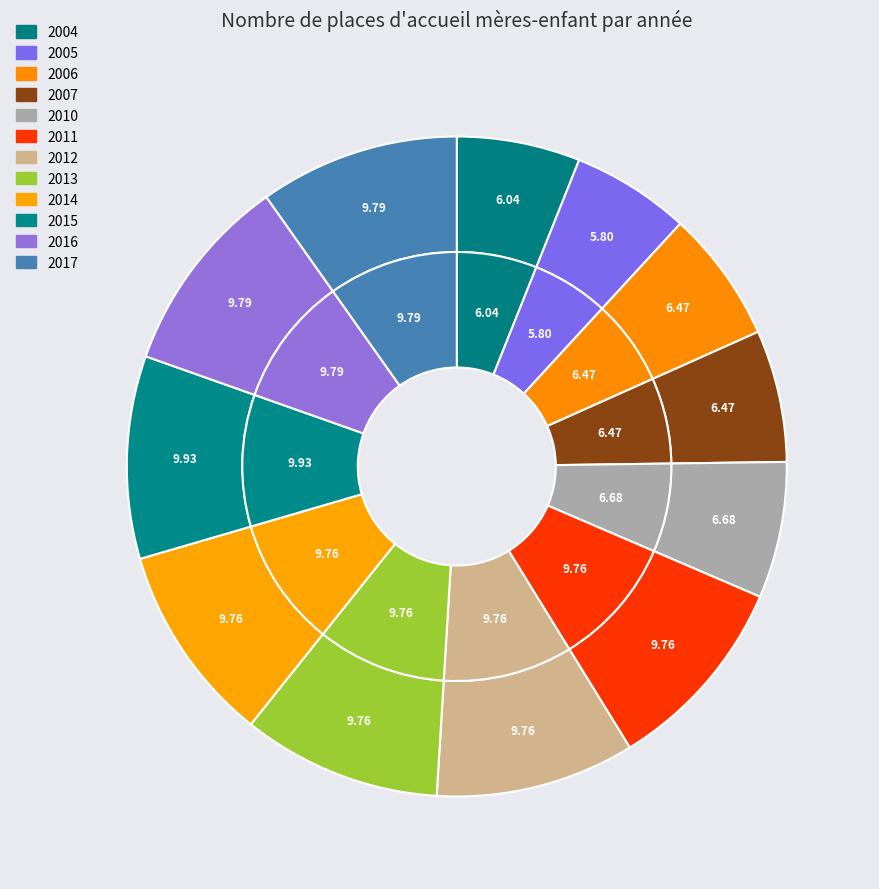

Does 2005 represent more than half of the total?

No